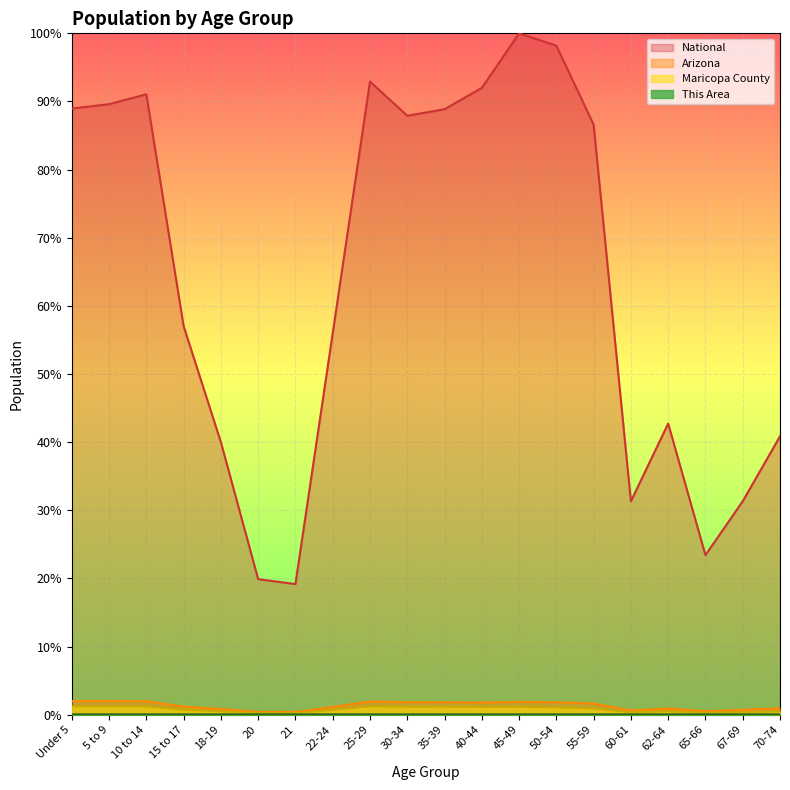

Which has a higher value, 5 to 9 or 67-69?

5 to 9